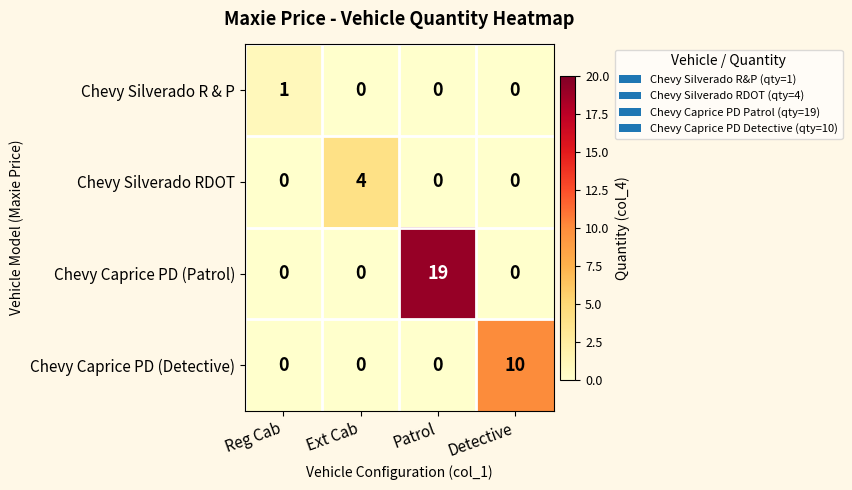

Which series has the largest range (max minus min)?

Chevy Caprice PD (Patrol)